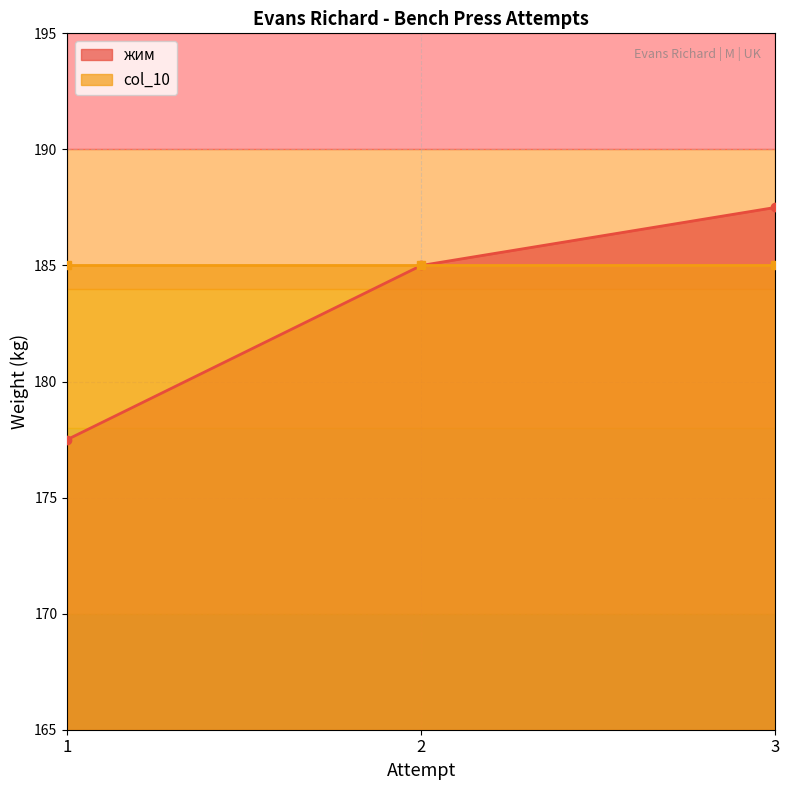

Where is the data nearest to the value 182?

2